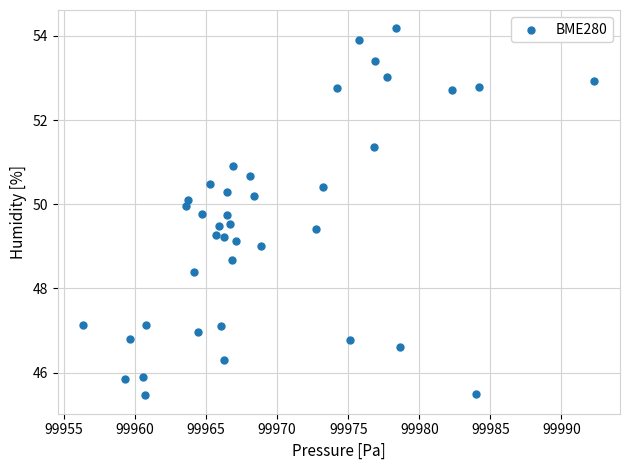

What is the range of X values (max minus min)?

36.0